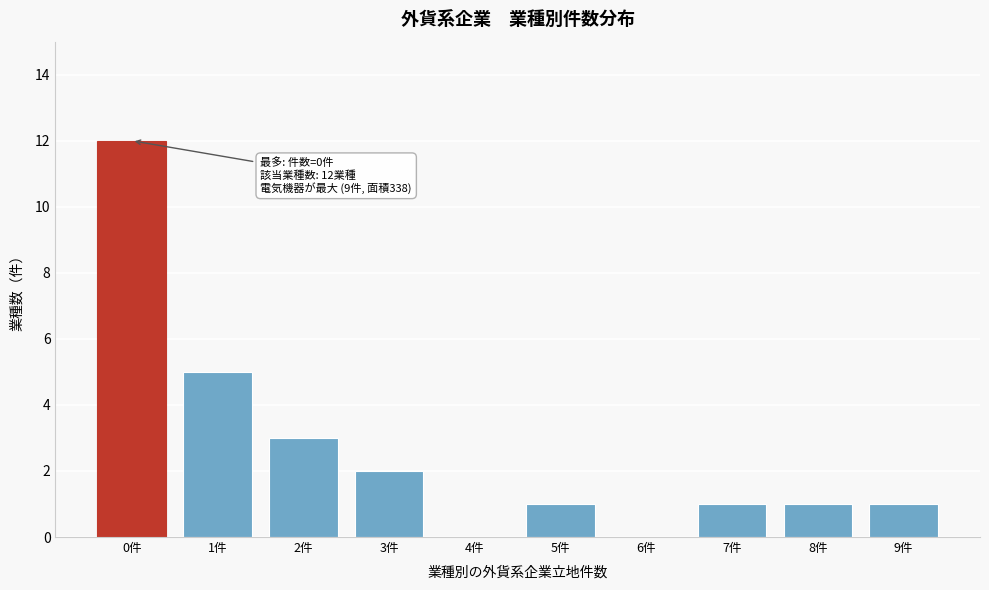

Reading left to right, list all the values displayed in this chart.

0件=12	1件=5	2件=3	3件=2	4件=0	5件=1	6件=0	7件=1	8件=1	9件=1